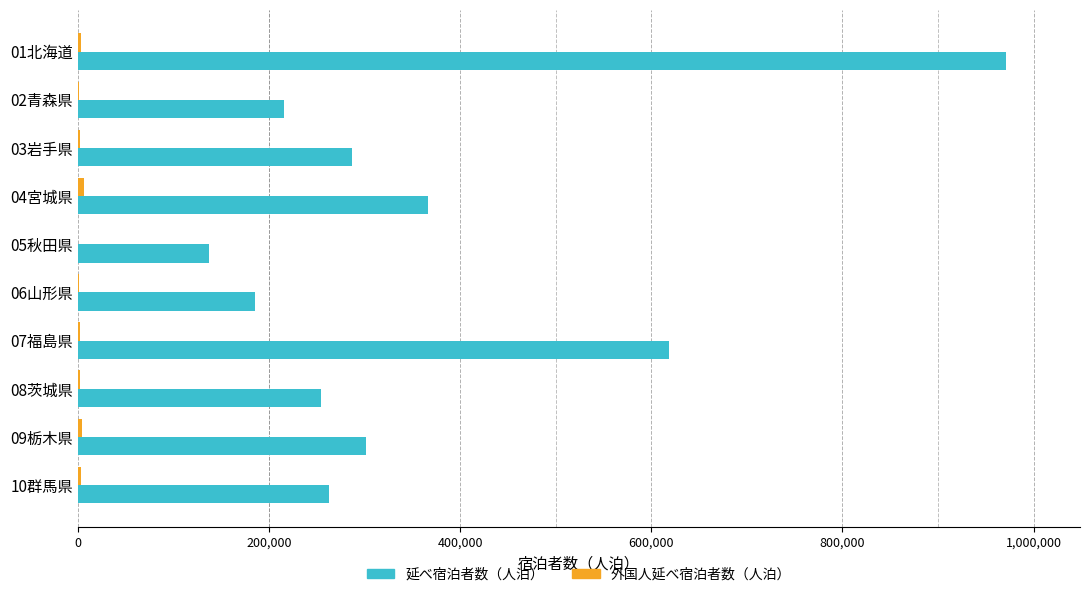

Which label corresponds to the largest value in the chart?

01北海道